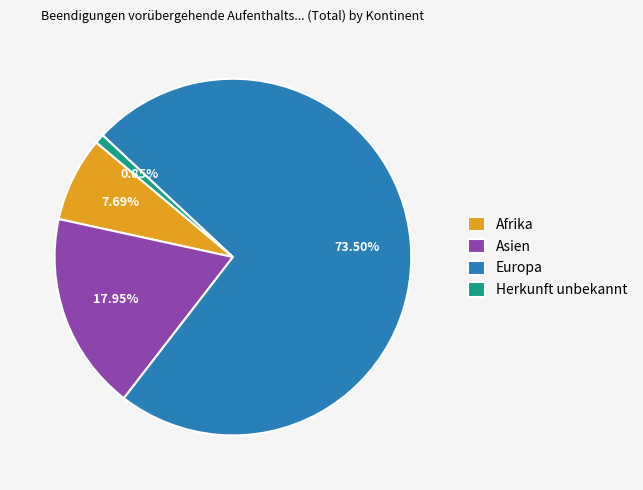

Between Afrika and Asien, which is larger?

Asien